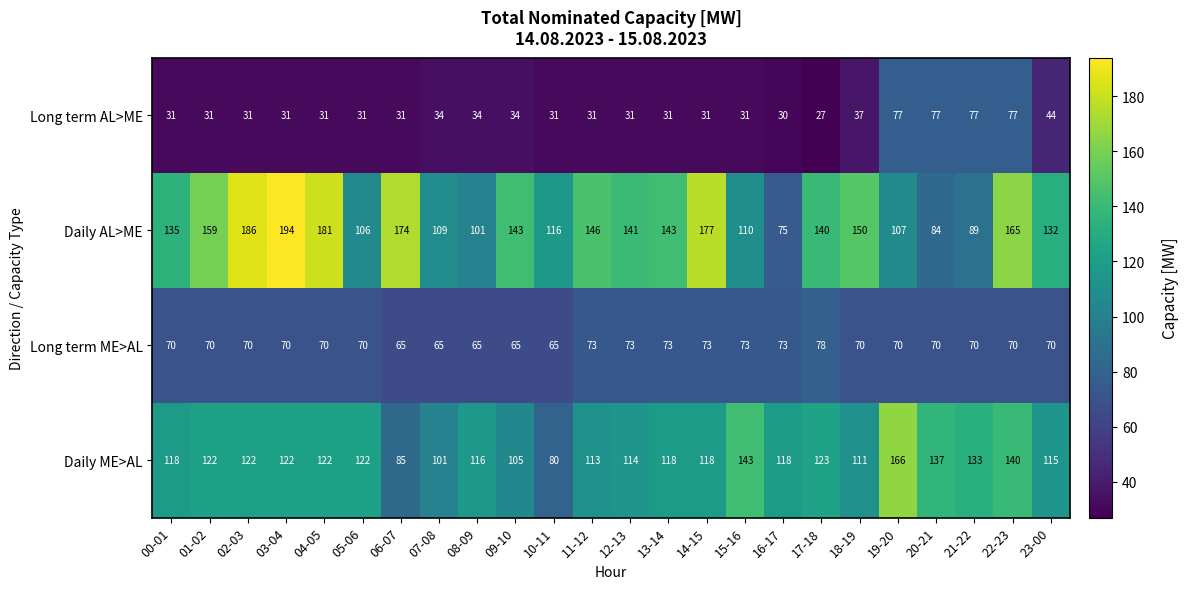

Count the number of categories in the chart.

24